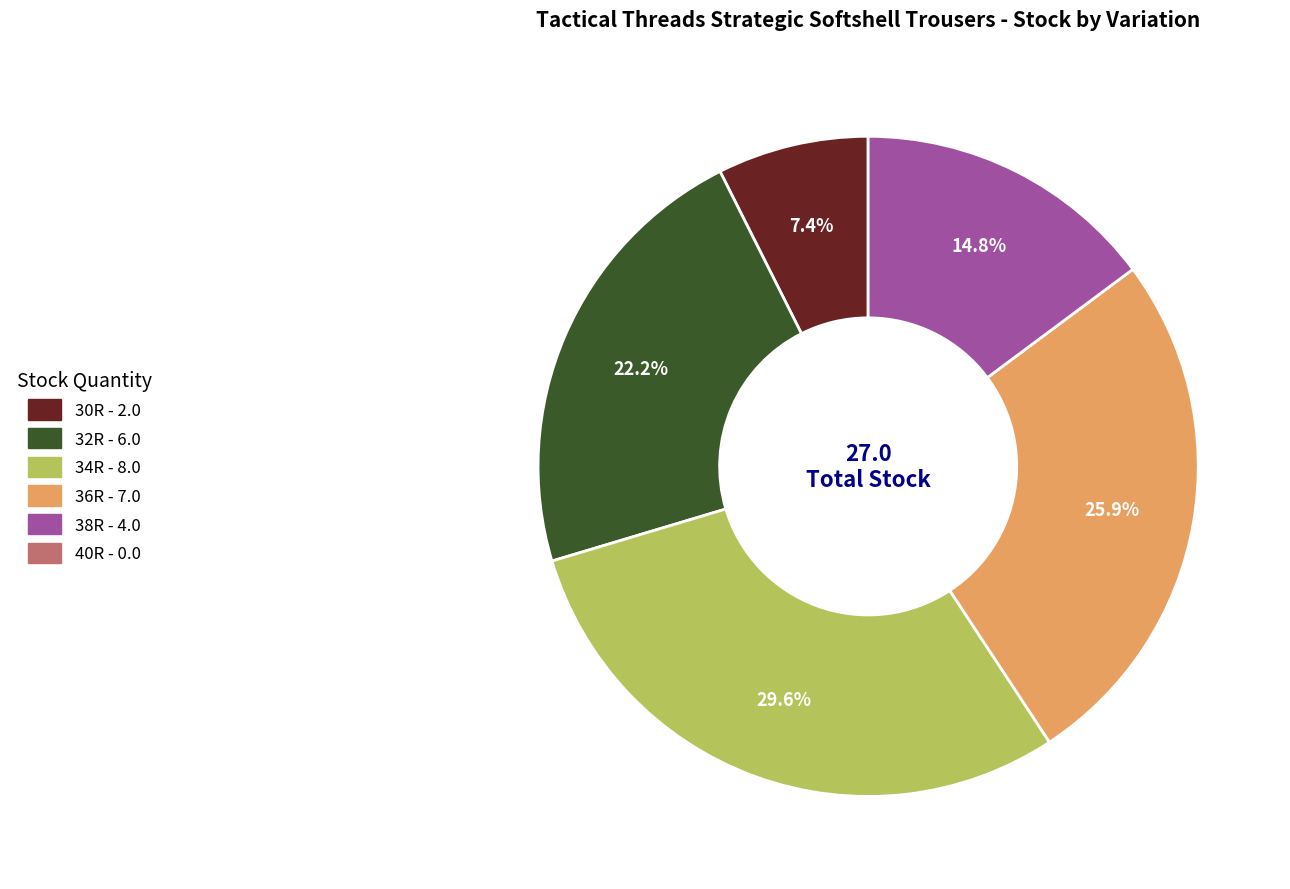

Is there any slice that represents more than half of the pie?

No